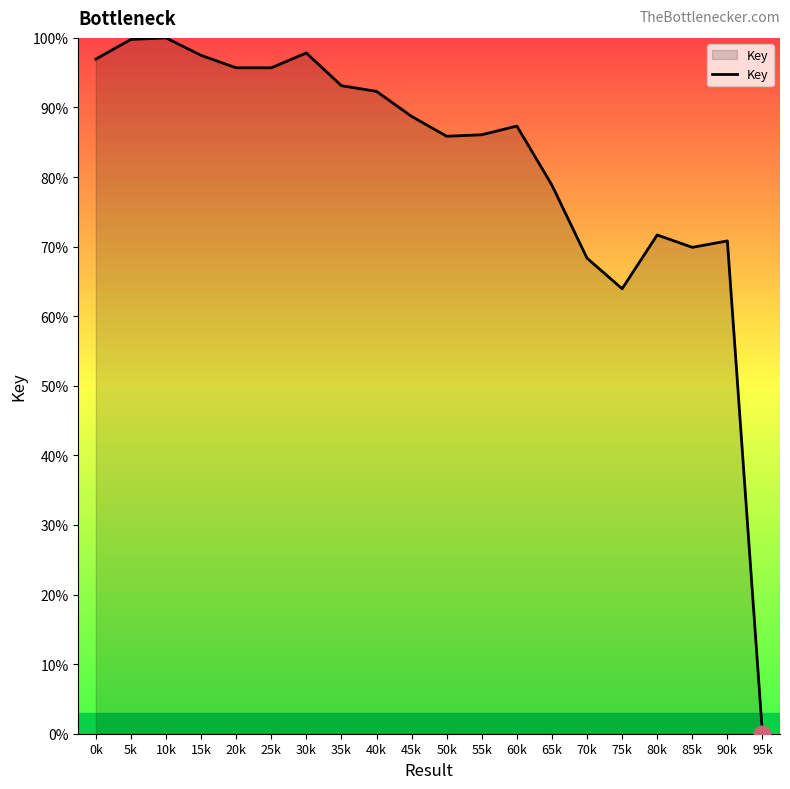

How many lines are shown in the chart?

1